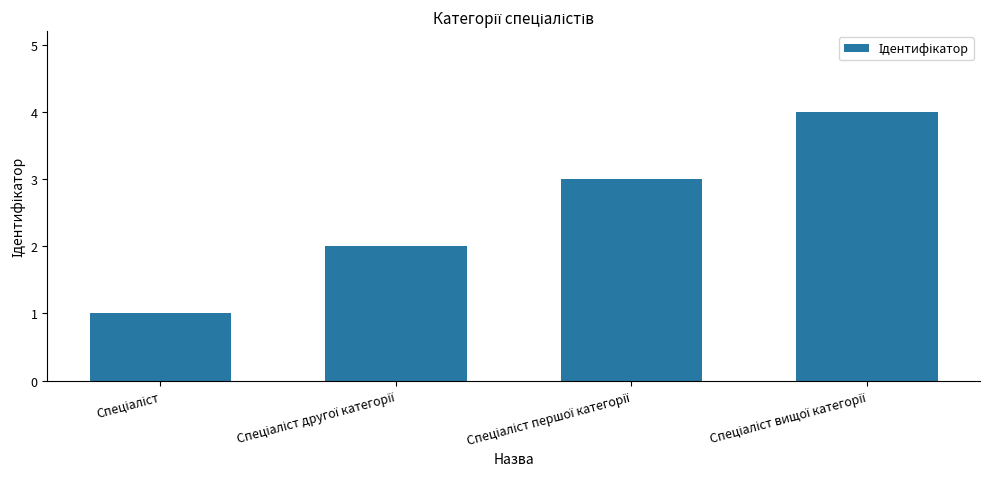

What is the difference between the maximum and minimum values?

3